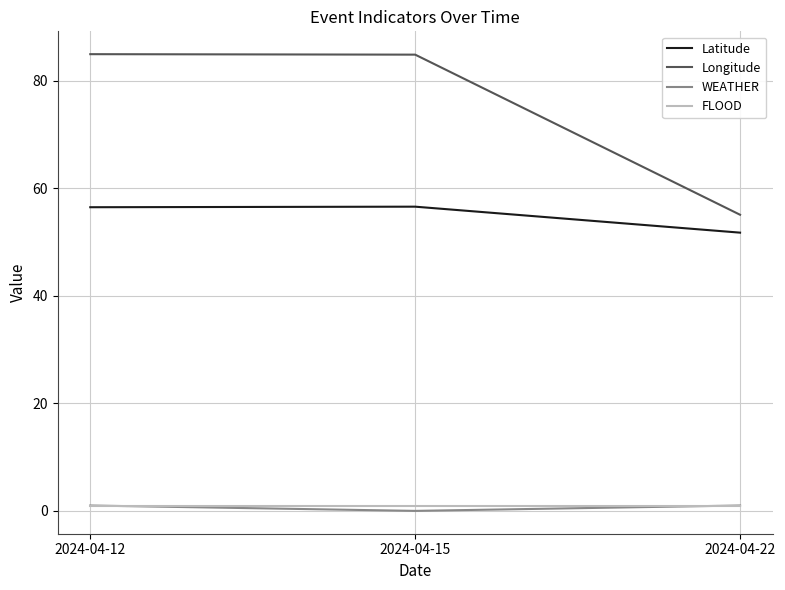

What is the difference between the highest and lowest values at 2024-04-22?

54.1